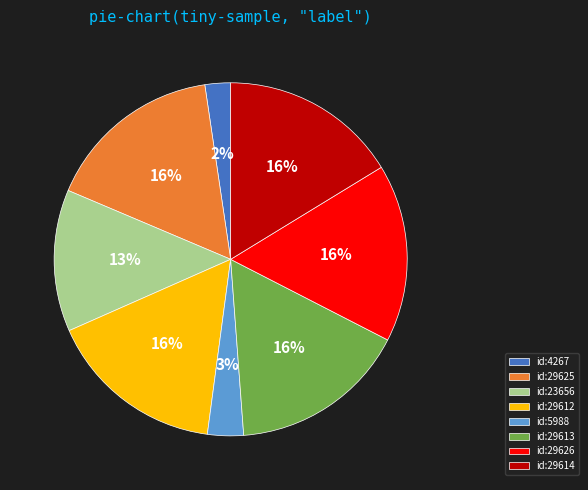

To the nearest percent, what is the difference between the id:23656 and id:29612 slice percentages?

3%